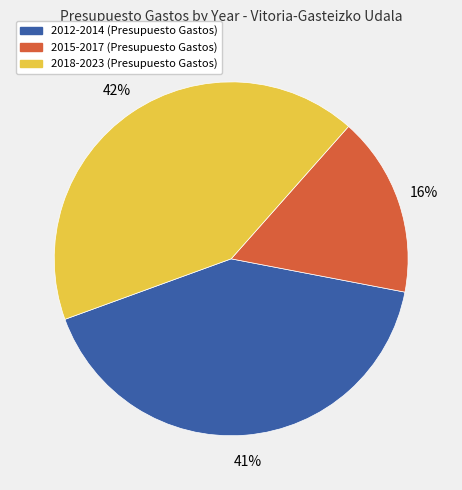

To the nearest percent, what is the average slice percentage?

33%